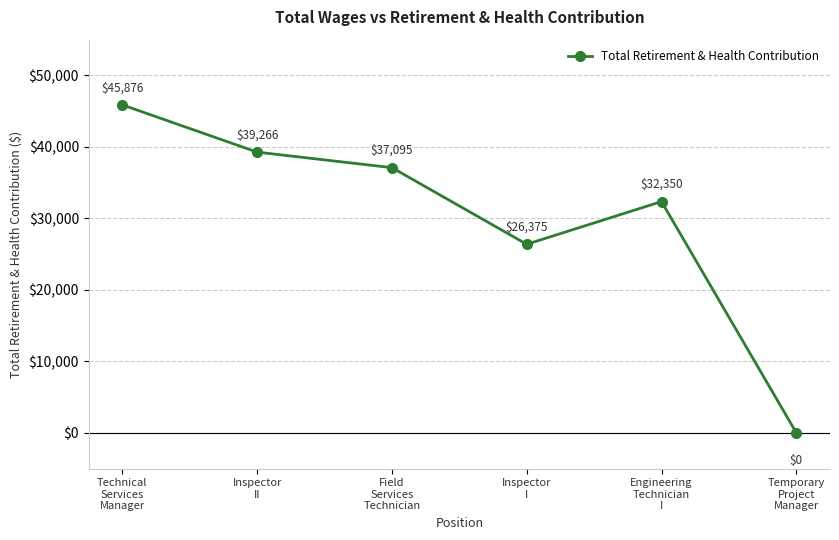

How many interior local valleys (lower than both neighbors) does the data have?

1